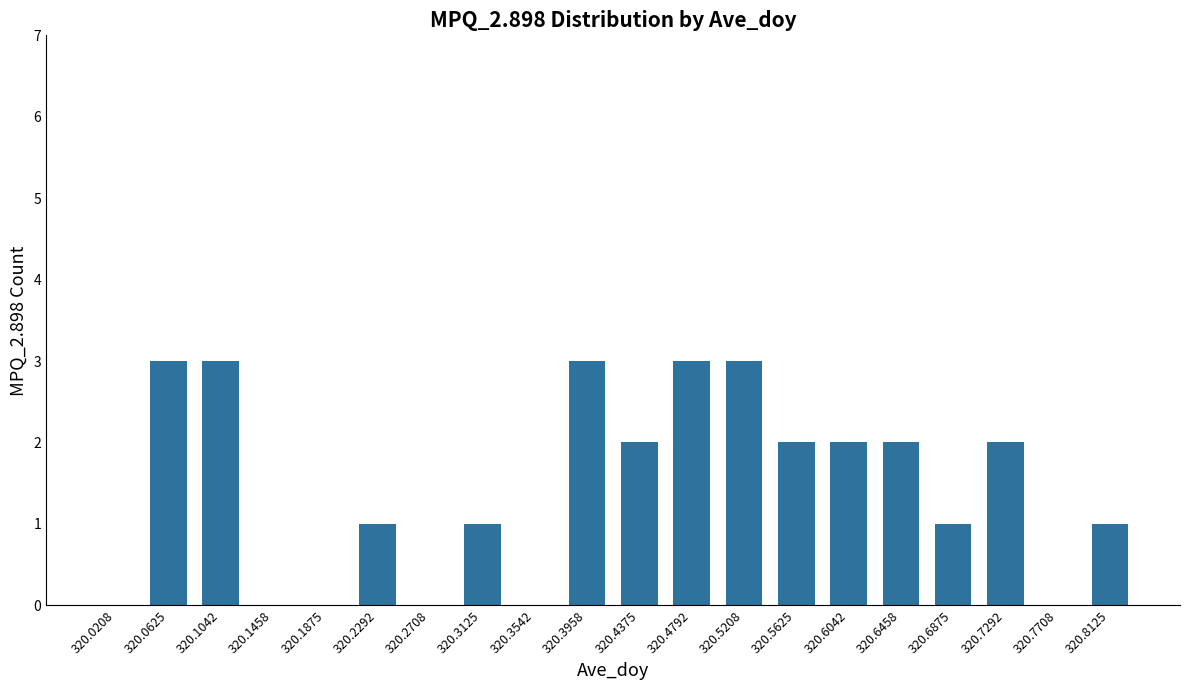

Approximately how many times larger is the value at 320.2292 compared to 320.4375?

0.5